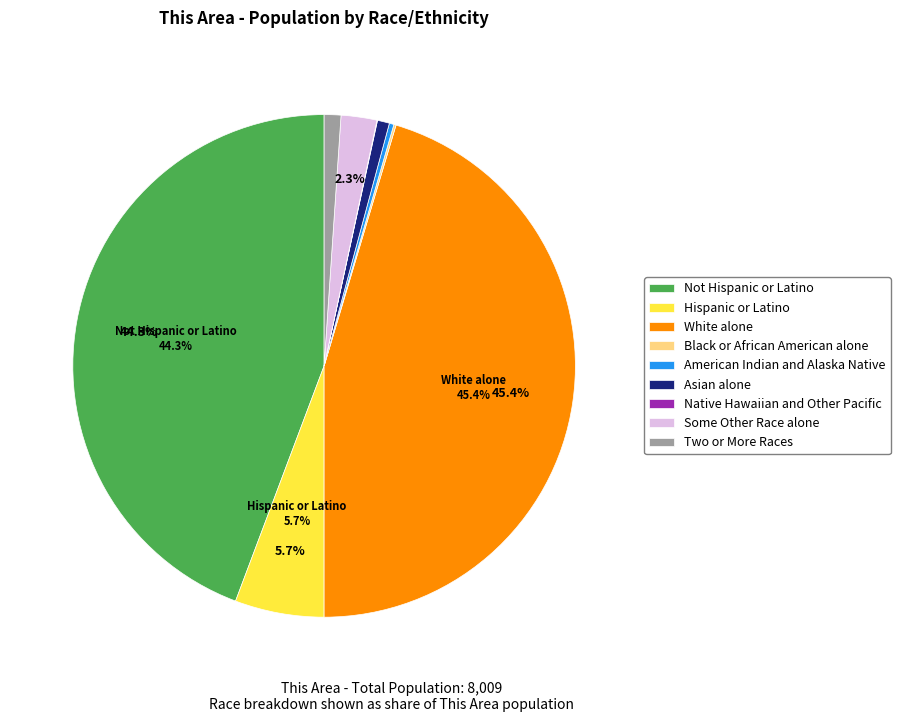

Which slice is the largest?

White alone